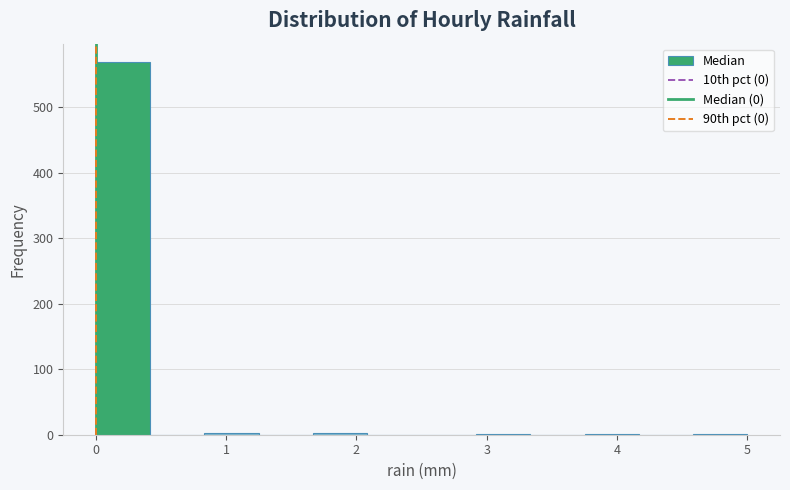

How tall is the bar that spans 0.0 to 0.4 on the x-axis? Neither the bar edges nor the heights are printed on the chart, so give them approximately, as read against the axes.

570